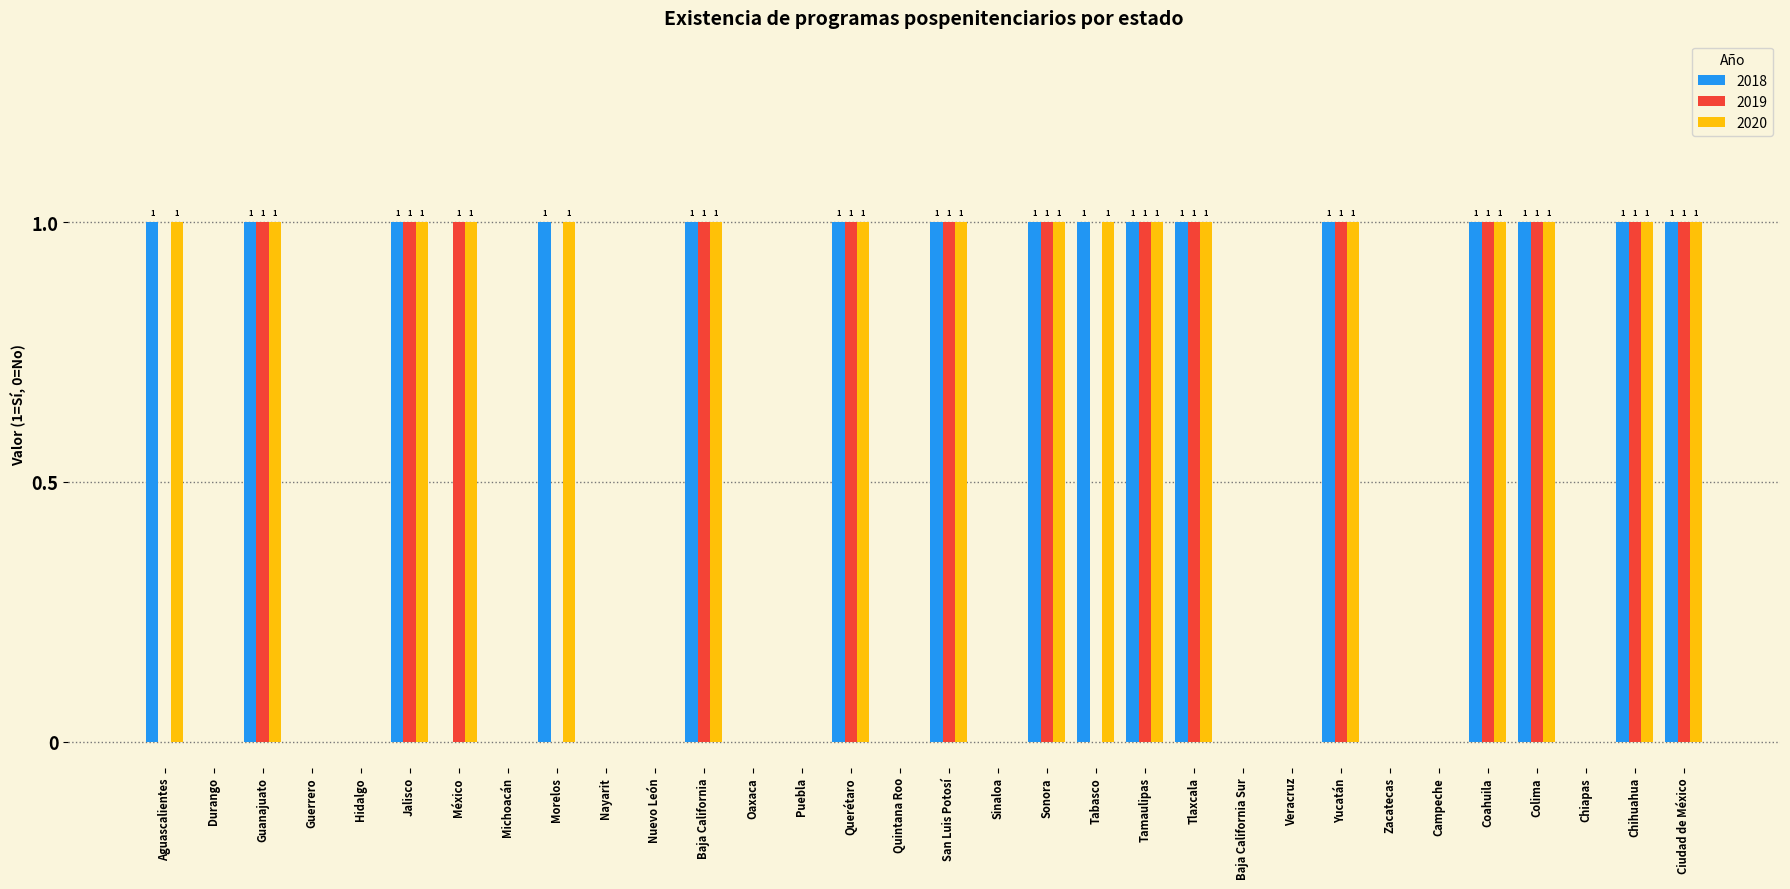

Reading left to right, list all the values displayed in this chart.

2018: 1	0	1	0	0	1	0	0	1	0	0	1	0	0	1	0	1	0	1	1	1	1	0	0	1	0	0	1	1	0	1	1
2019: 0	0	1	0	0	1	1	0	0	0	0	1	0	0	1	0	1	0	1	0	1	1	0	0	1	0	0	1	1	0	1	1
2020: 1	0	1	0	0	1	1	0	1	0	0	1	0	0	1	0	1	0	1	1	1	1	0	0	1	0	0	1	1	0	1	1